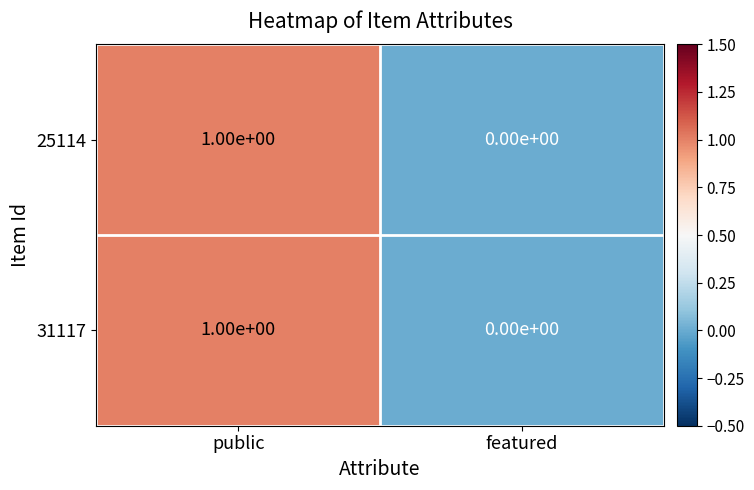

List the labels in order of 31117 value, smallest first.

featured, public